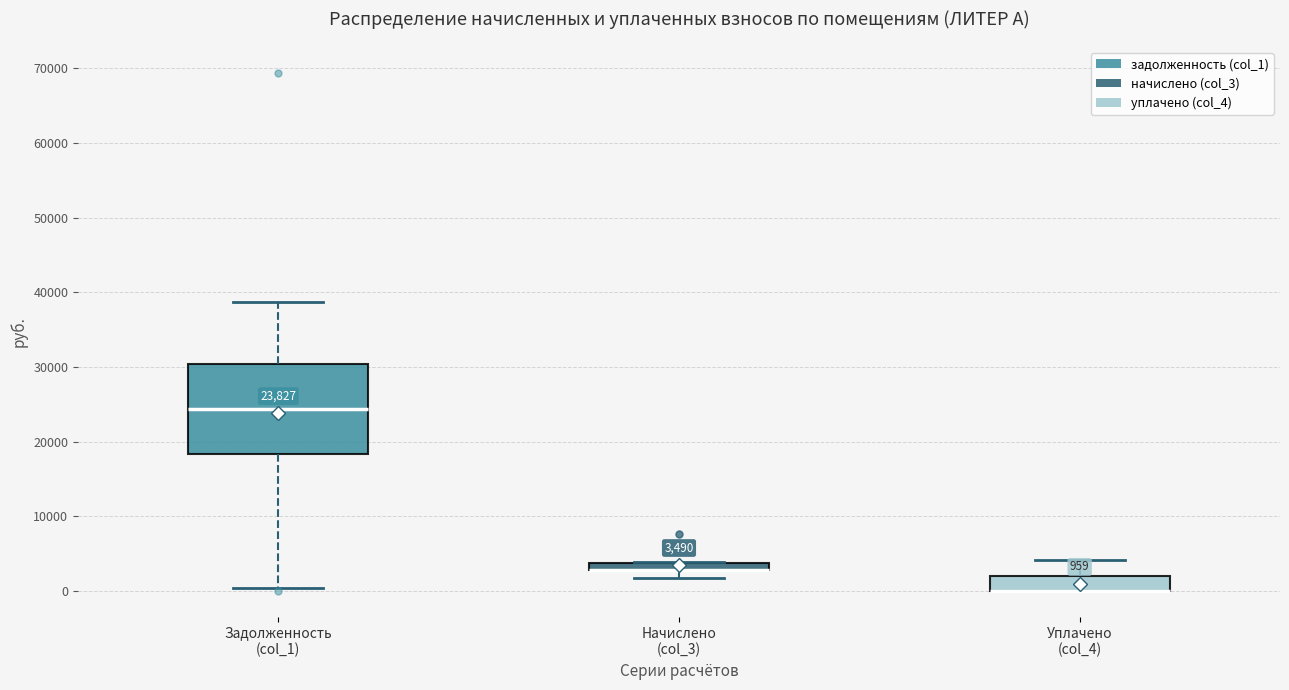

Comparing the boxes themselves (not the whiskers), which one is the tallest?

Задолженность (col_1)